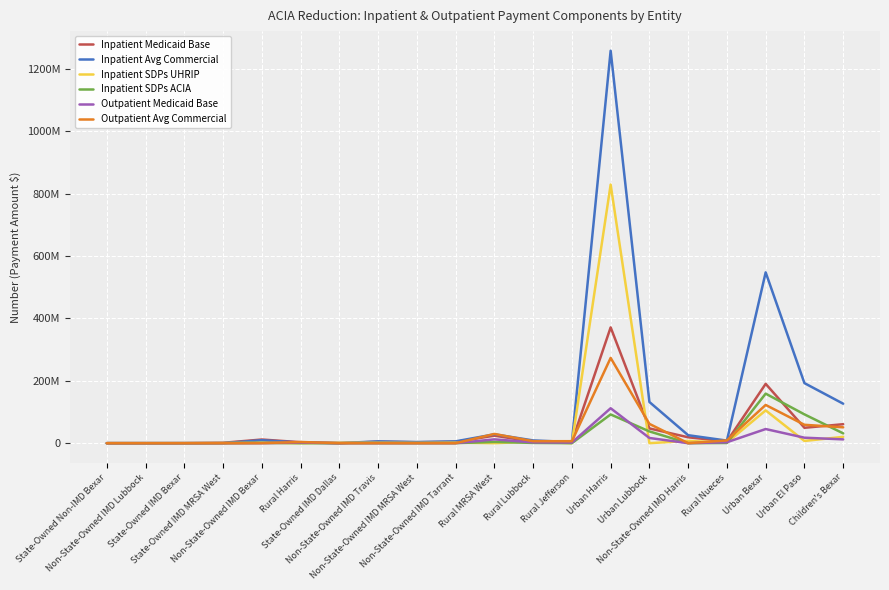

True or false: Outpatient Medicaid Base and Inpatient SDPs ACIA intersect in this chart.

True